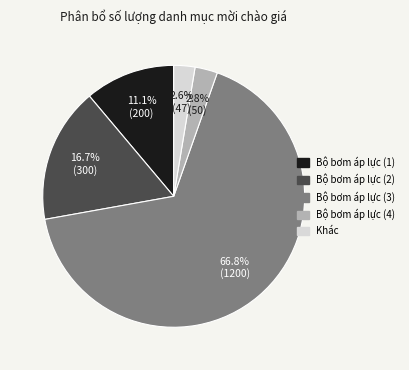

Does Bộ bơm áp lực (4) account for over 50% of the chart?

No